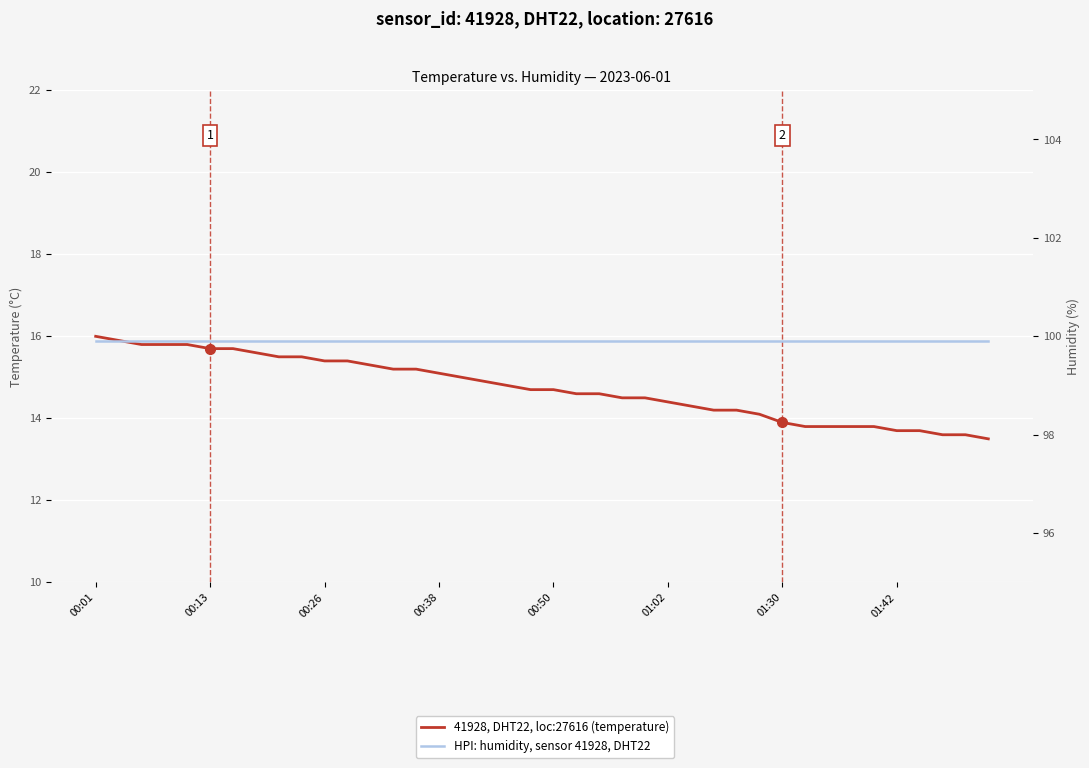

Does the chart display data point markers on the line(s)?

No